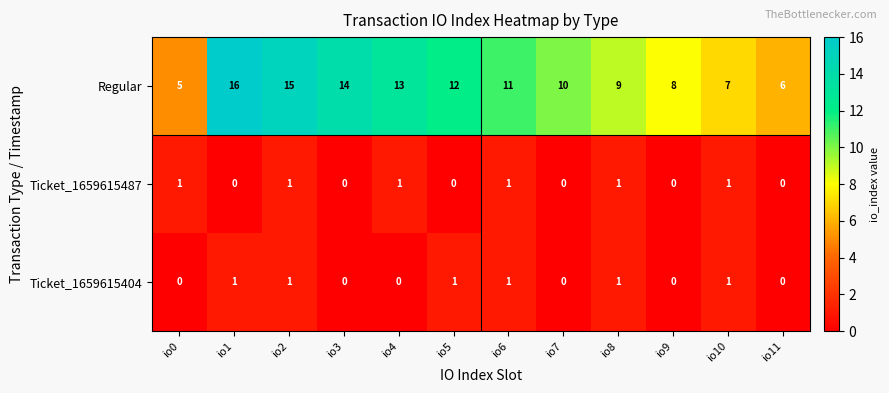

What is the sum of all Regular values?

126